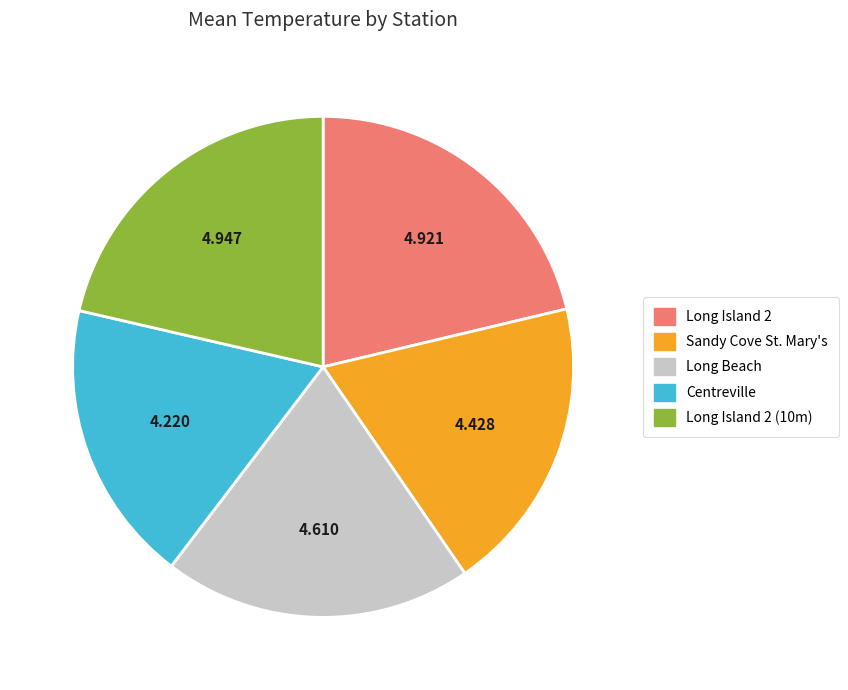

Which slice is the smallest?

Centreville